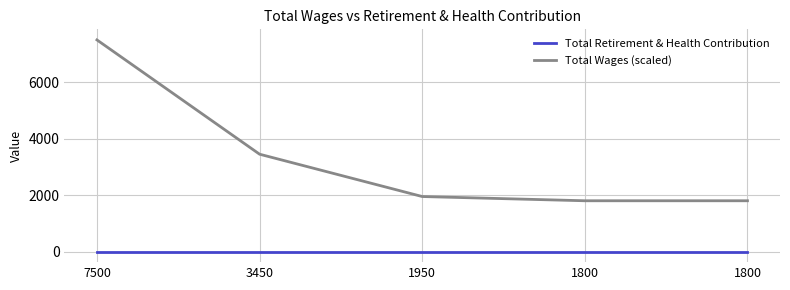

Is the value of Total Retirement & Health Contribution at 1800 greater than the value of Total Wages (scaled) at 7500?

No